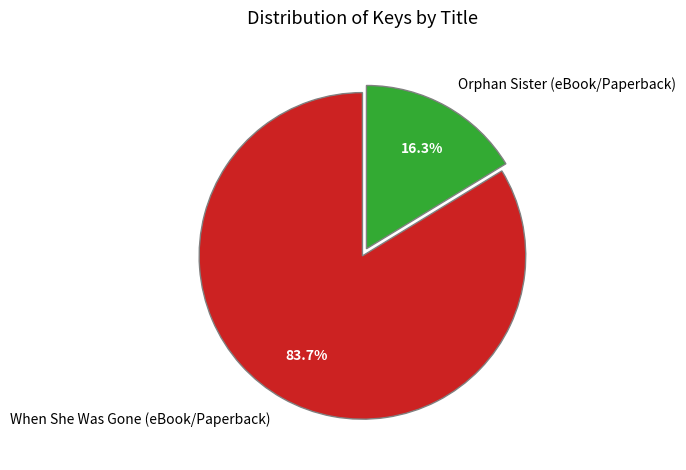

Which slice is the smallest?

Orphan Sister (eBook/Paperback)